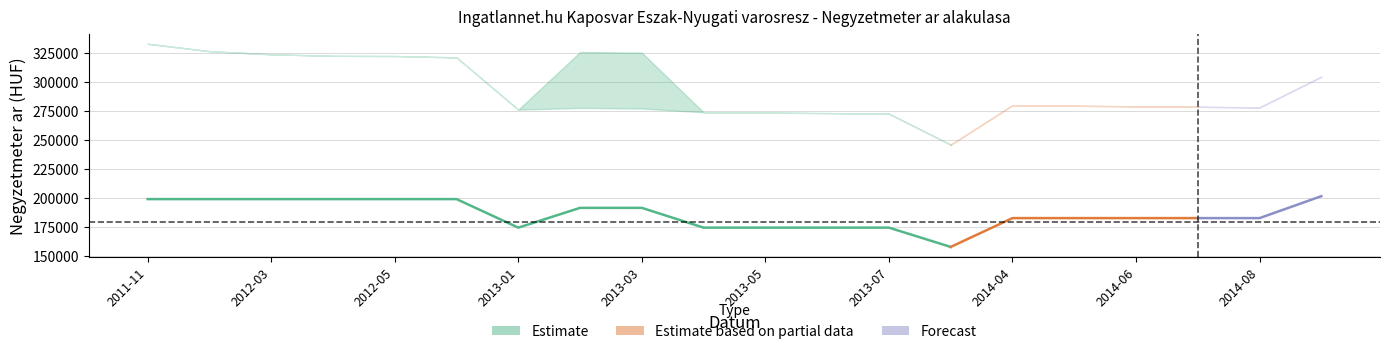

What is the average value of the Atlagos_negyzetmeter_ar series?

185858